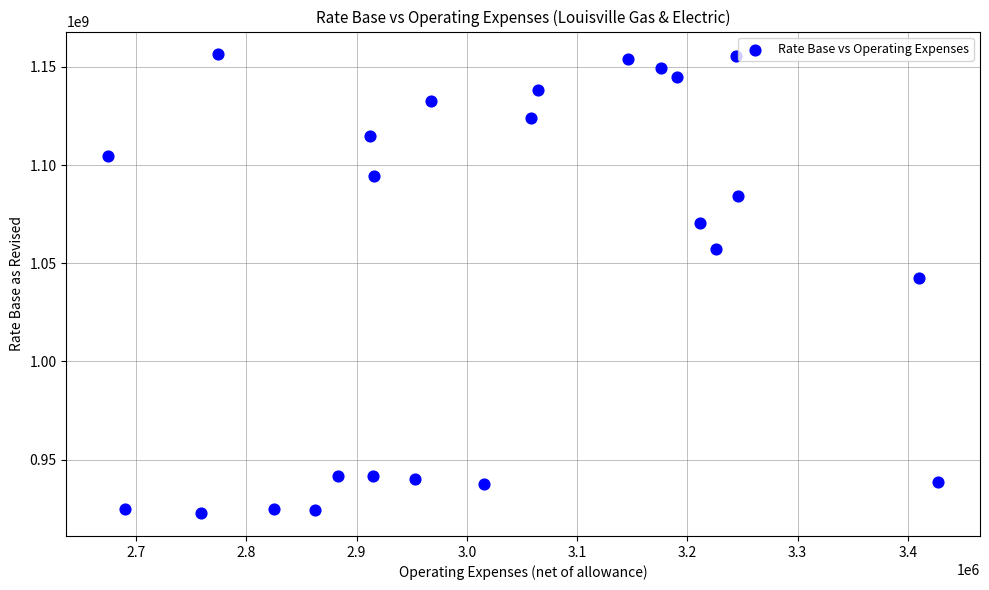

What Y value in the scatter plot is closest to 1039520586?

1042414475